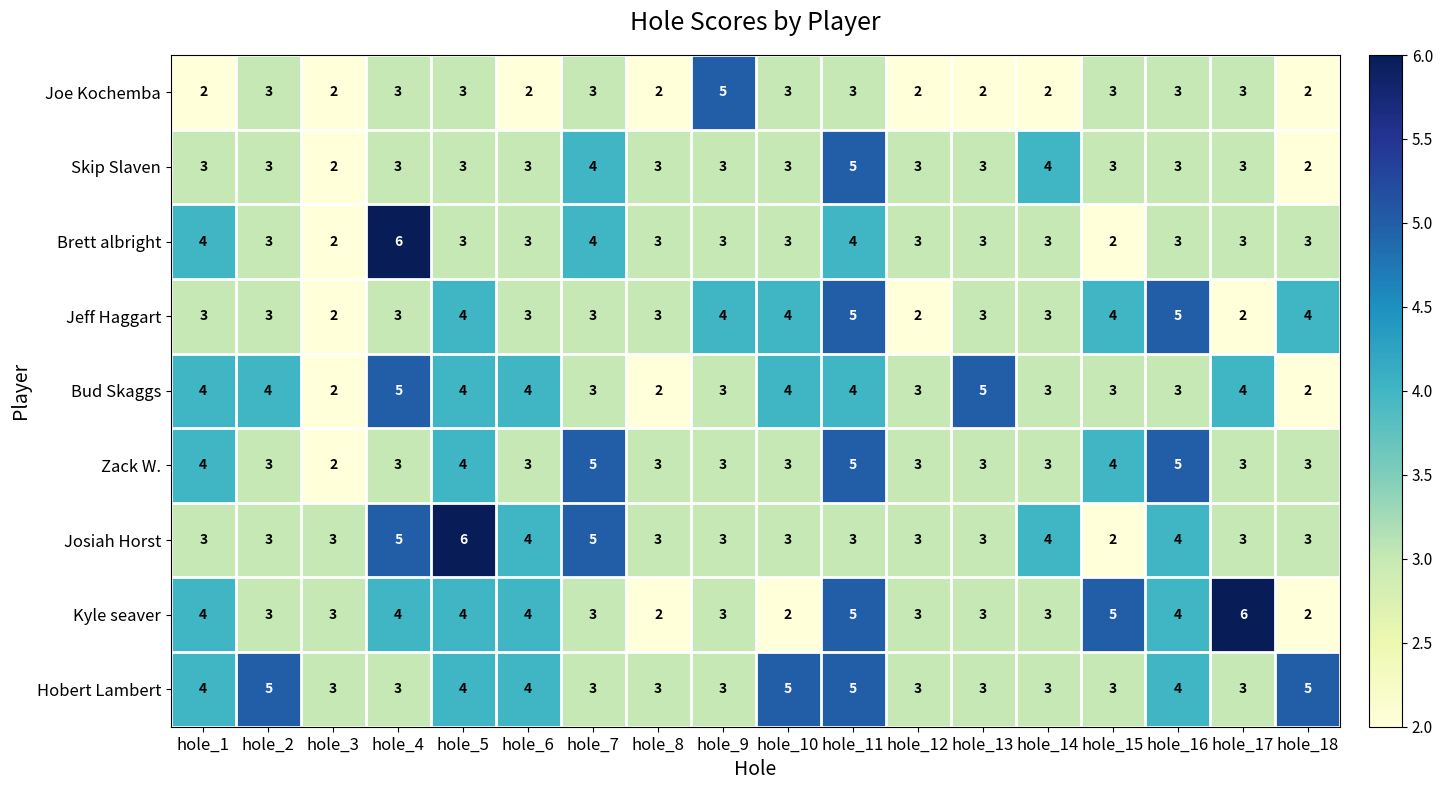

What is the total value across all series at hole_3?

21